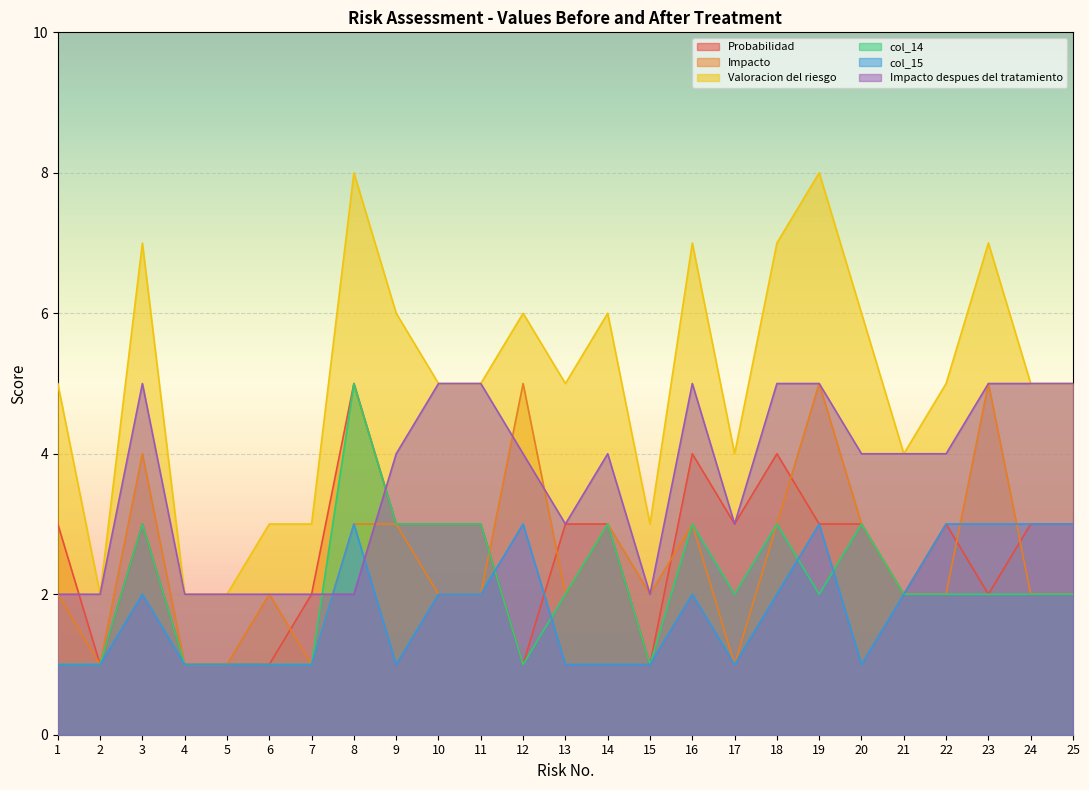

What is the approximate value of Impacto at 22?

2